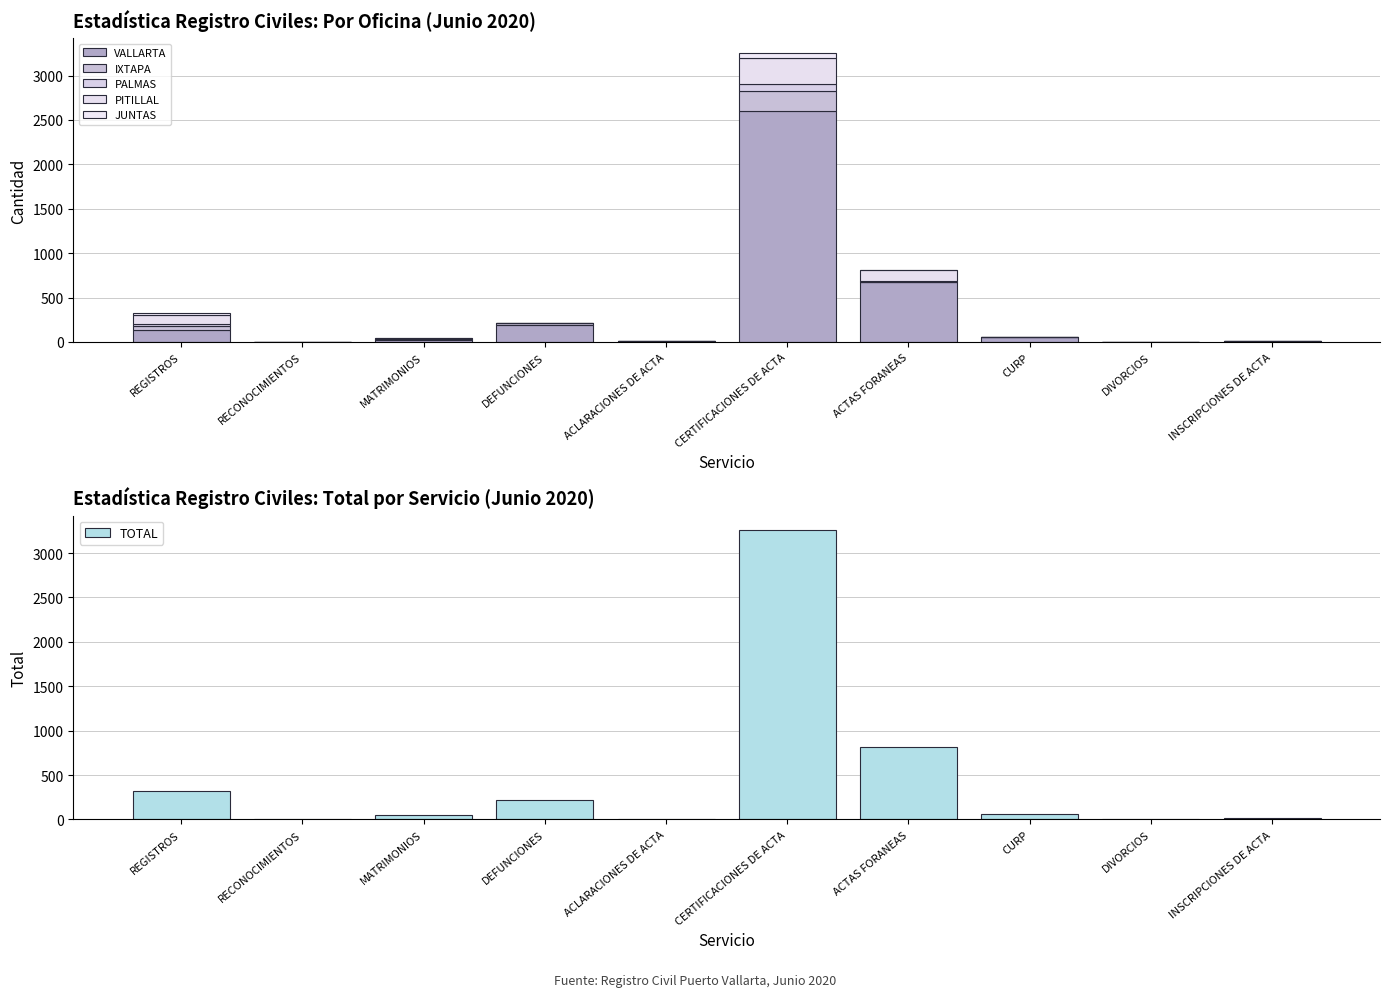

How many groups of bars are there?

10